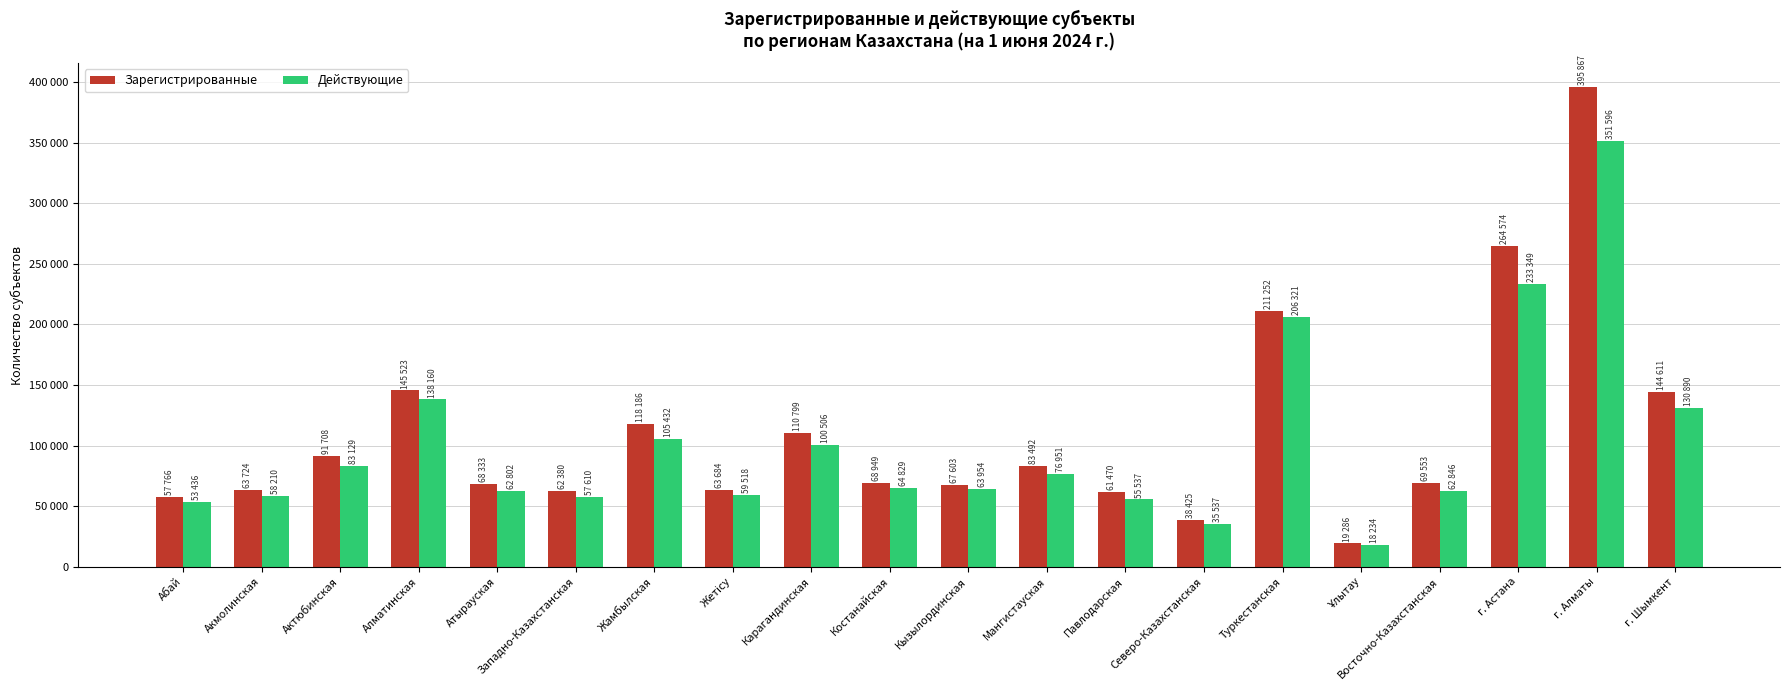

Does the chart contain any negative values?

No